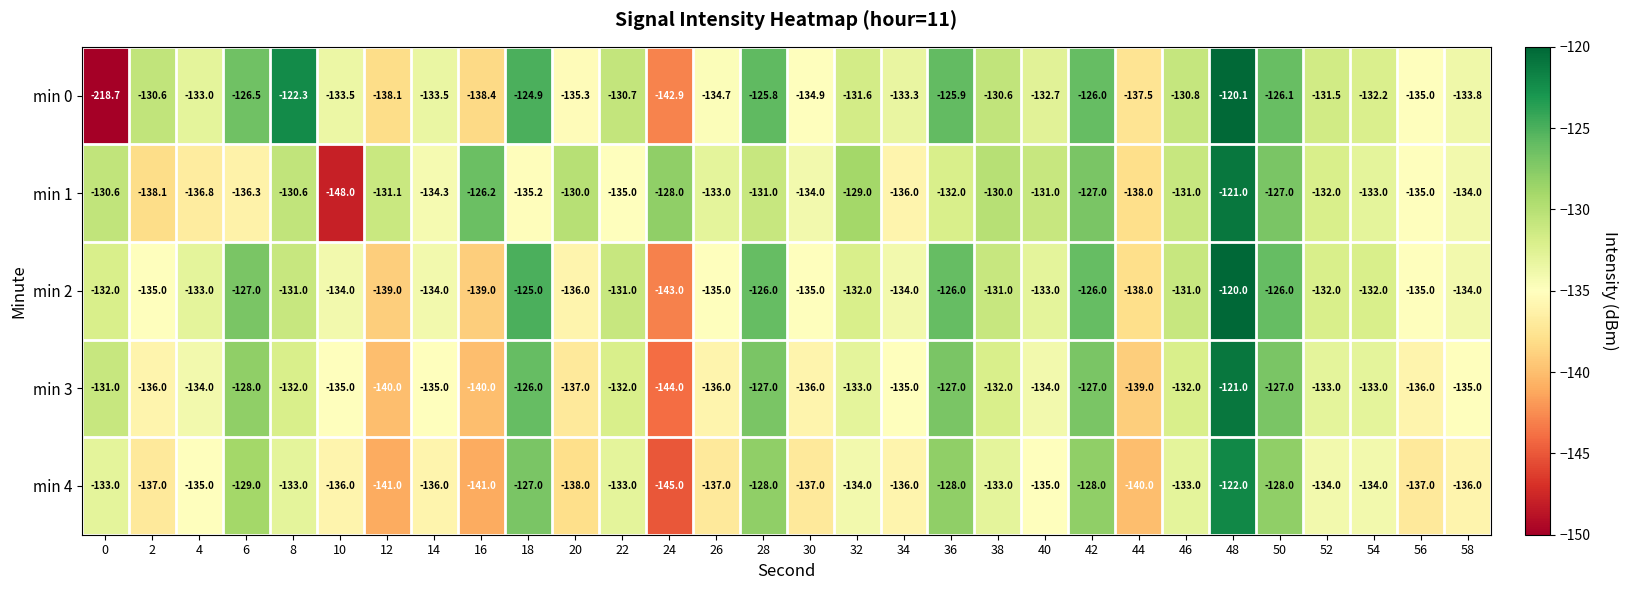

What is the difference between the highest and lowest values at 6?

9.8